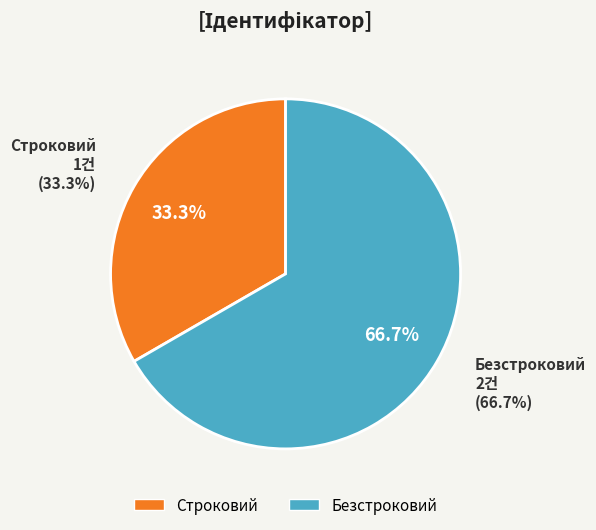

What is the change in value from Строковий to Безстроковий?

+1